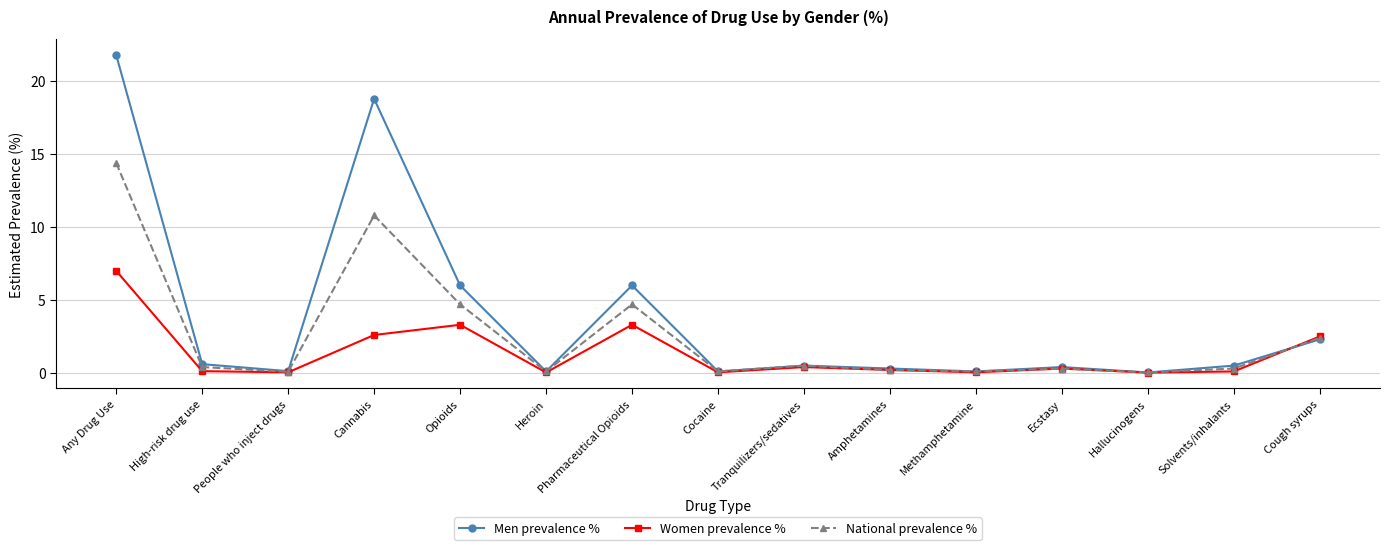

Between Solvents/inhalants and Cough syrups, which series saw the biggest shift?

Women prevalence %